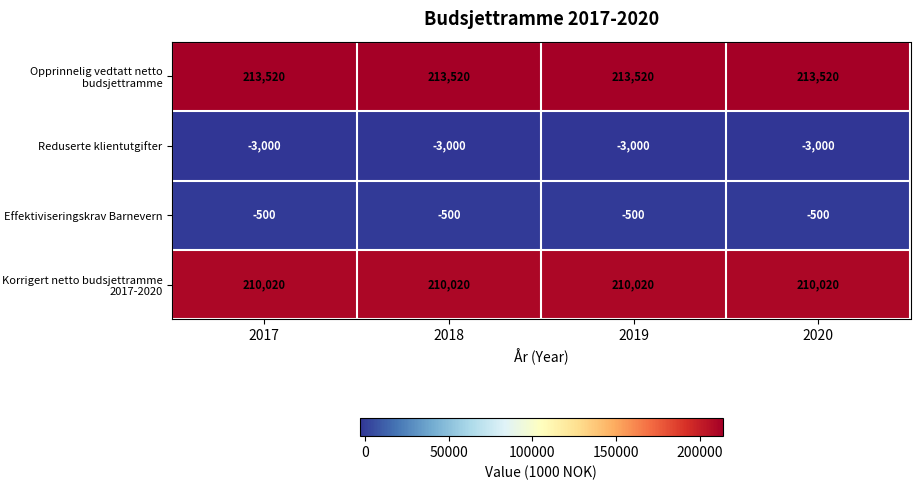

What is the minimum value shown in the chart?

-3000